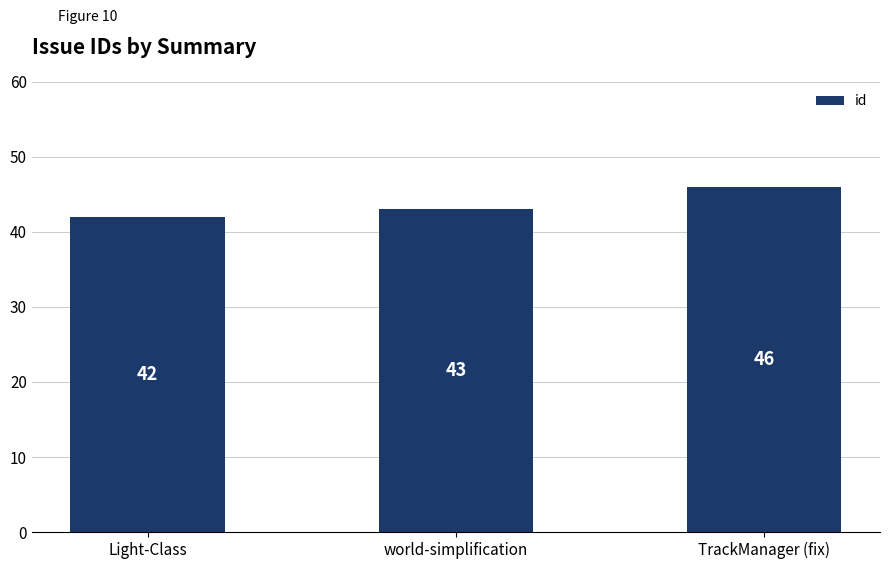

What is the difference between the values at Light-Class and TrackManager (fix)?

4